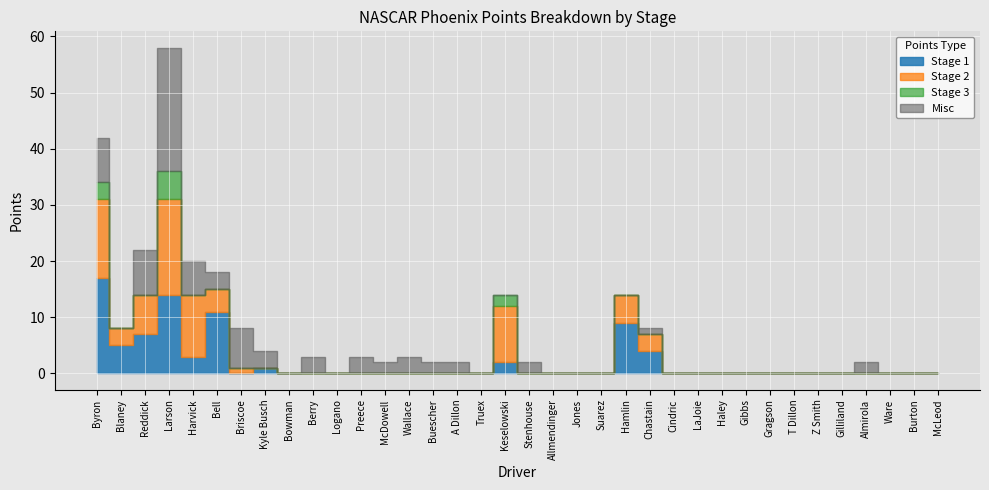

Is it true that Misc equals 22 at Larson?

True